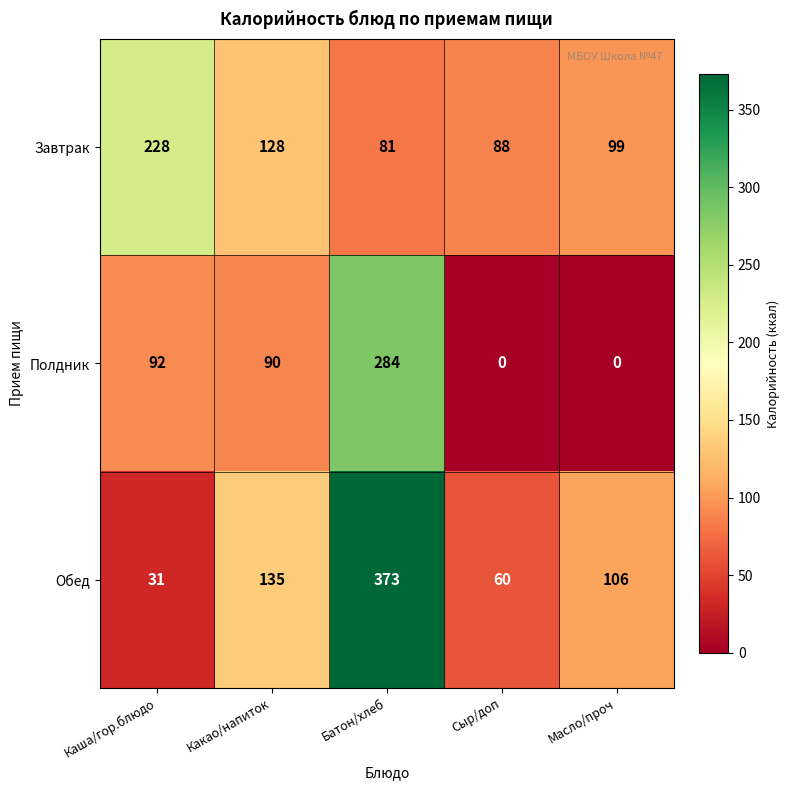

What is the difference between the Завтрак values at Какао/напиток and Каша/гор.блюдо?

100